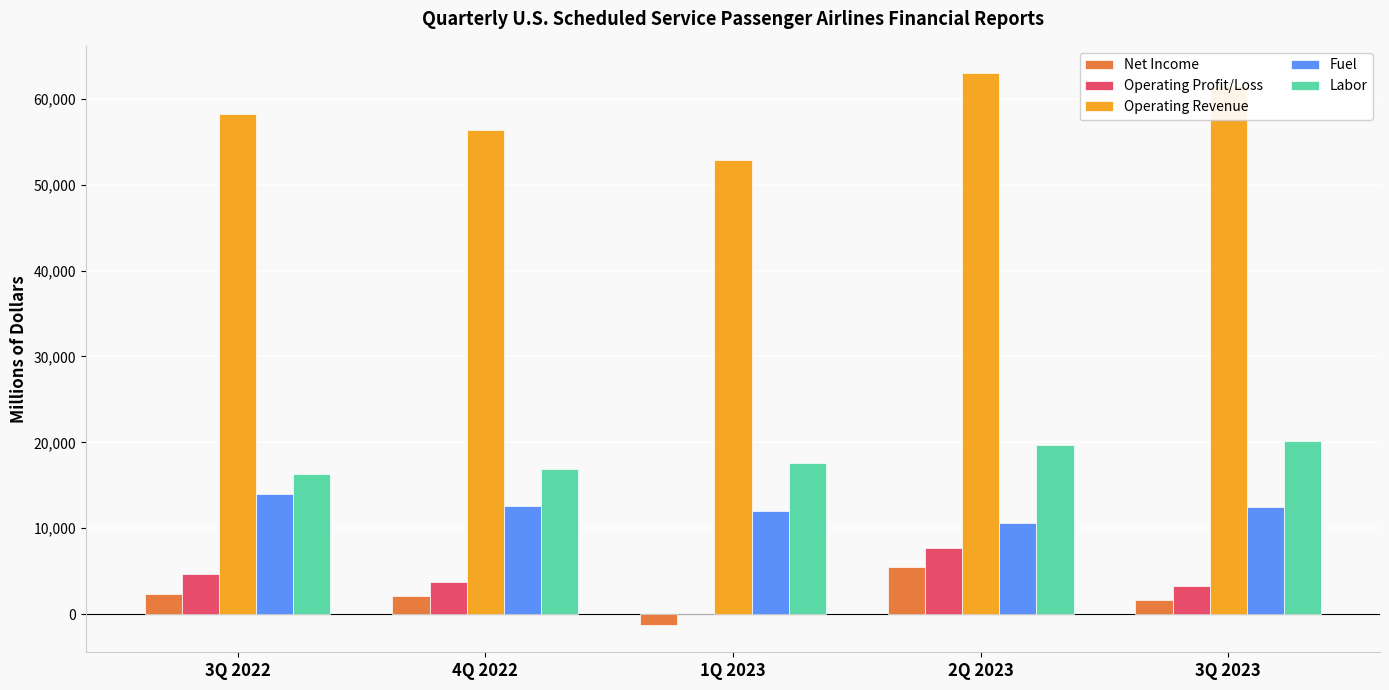

What is the maximum value shown in the chart?

62961.9